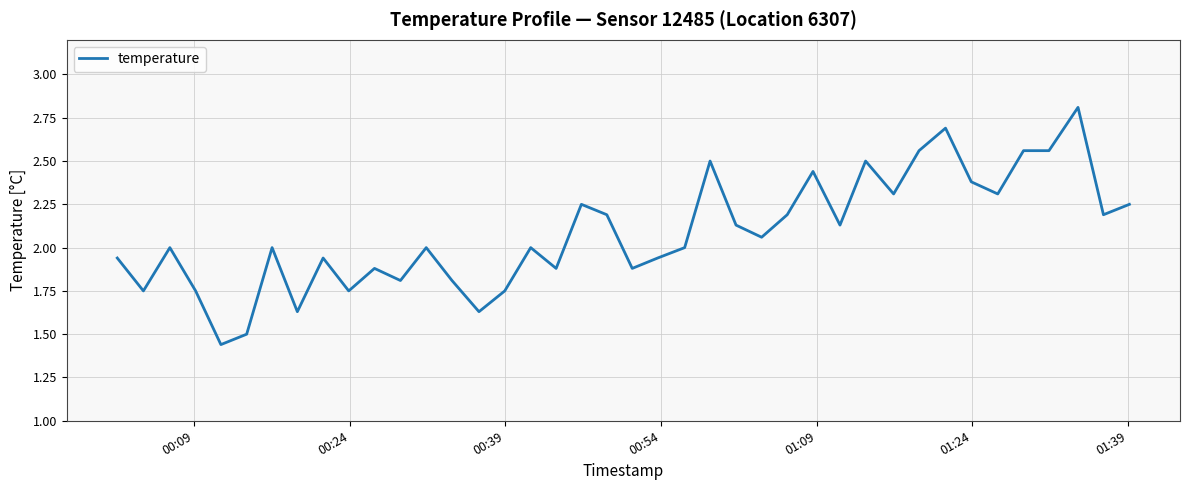

What is the greatest value displayed?

2.8